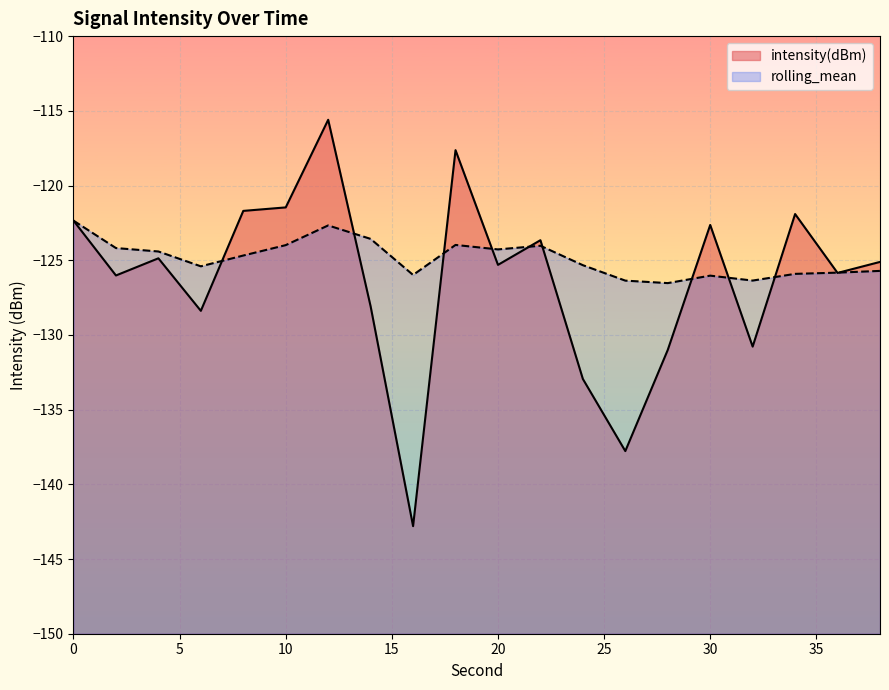

What is the spread (max minus min) of values at 20?

1.0